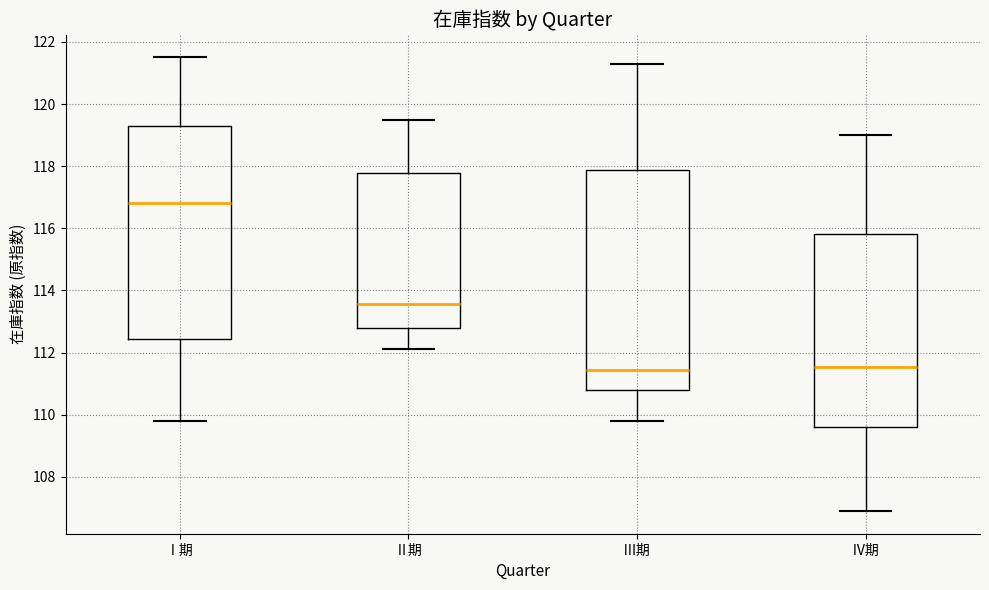

Where does the median line of the box for Ⅲ期 sit on the y-axis? The values are not printed on the chart, so give them approximately, as read against the axis.

111.4